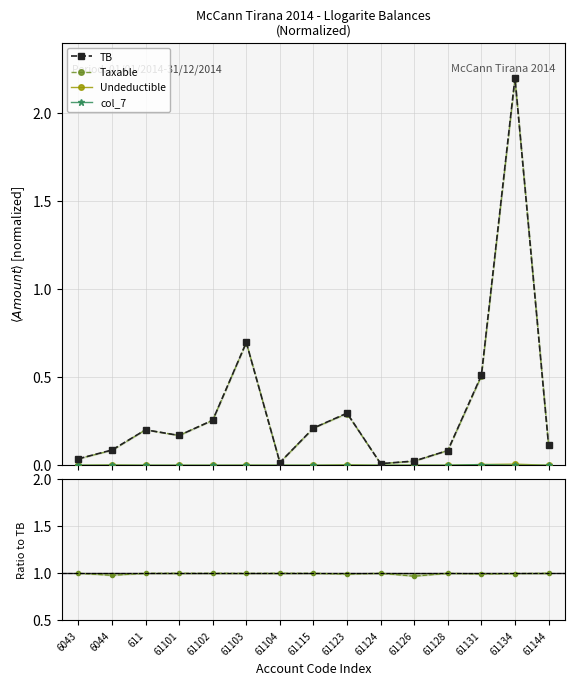

What is the label of the 5th point from the left?

61102